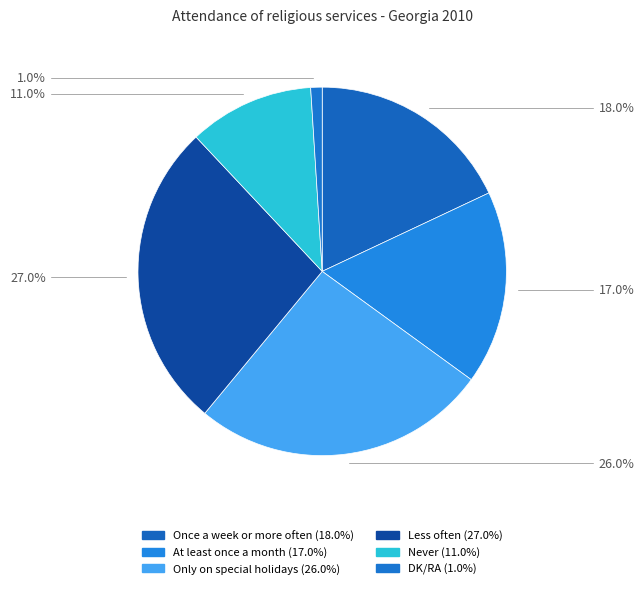

How many slices are in this pie chart?

6